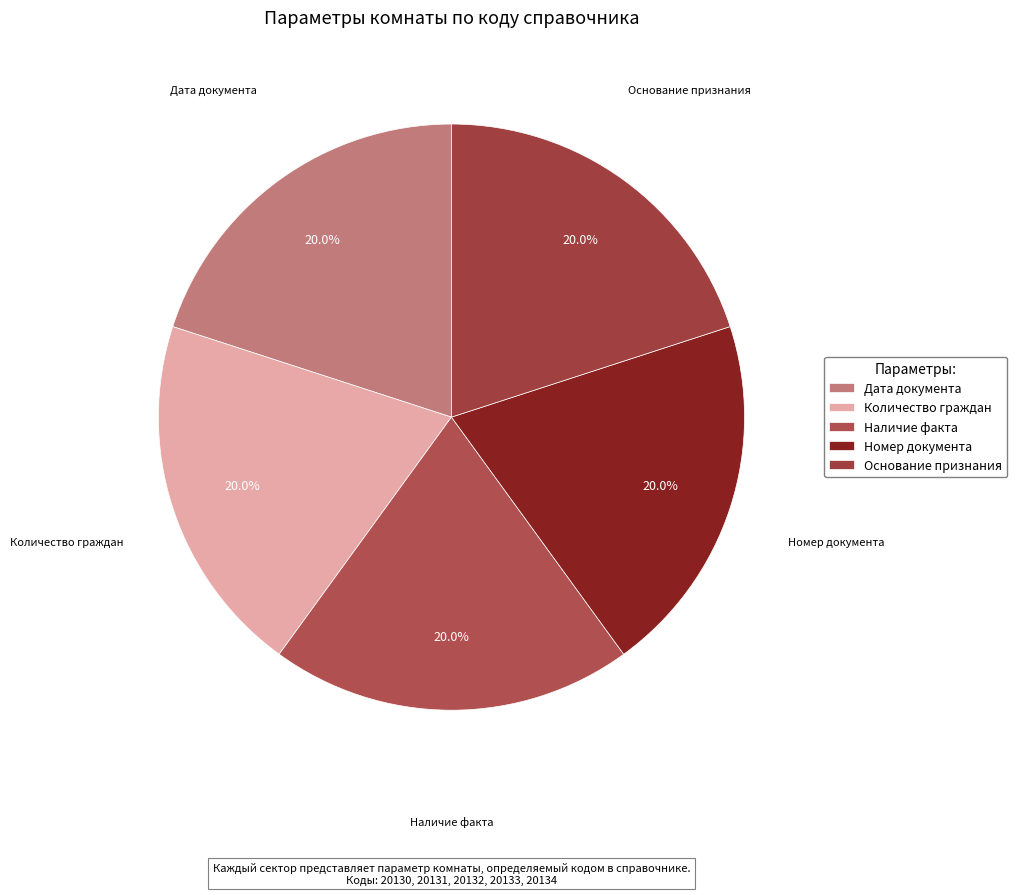

What is the ratio of the value at Наличие факта to the value at Количество граждан?

1.0